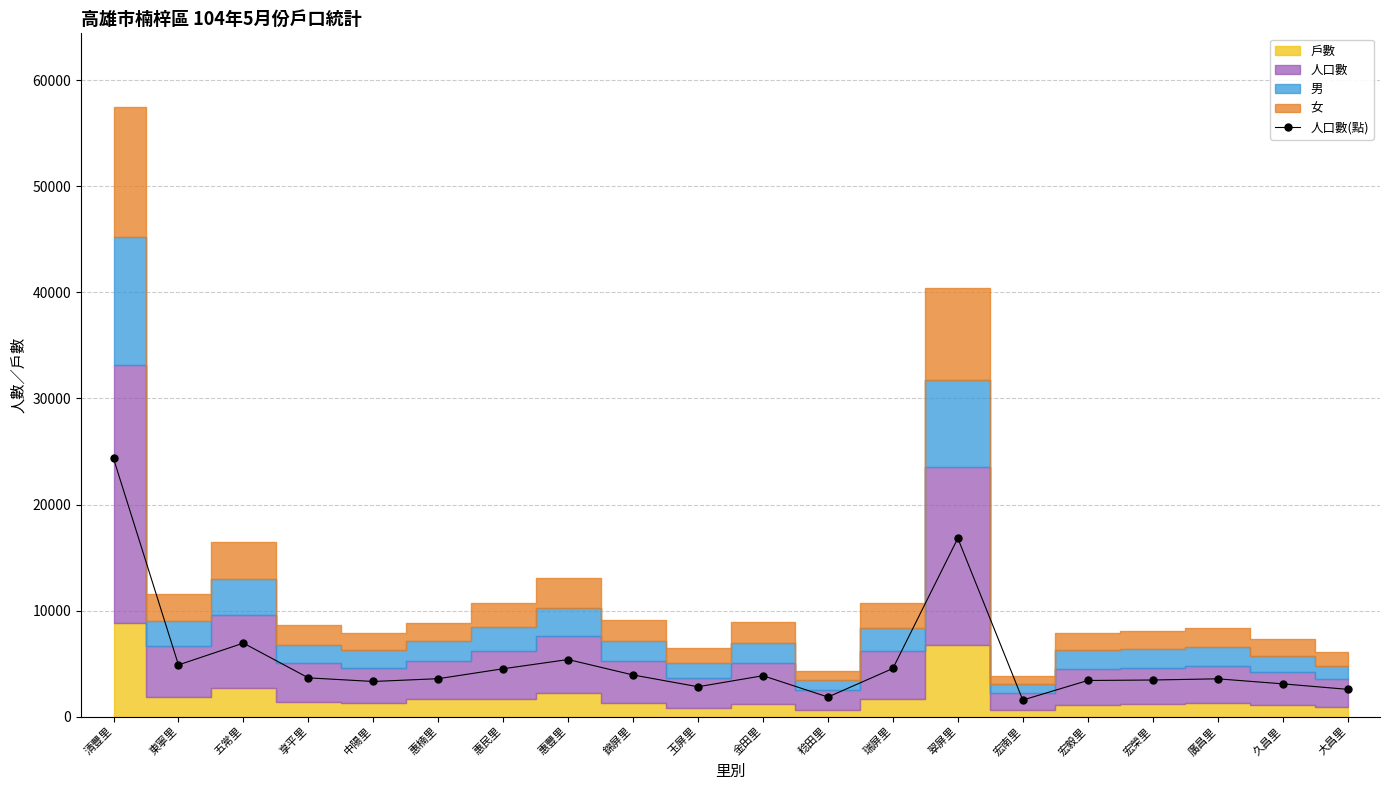

Is it true that the value at 東寧里 is 6683?

False